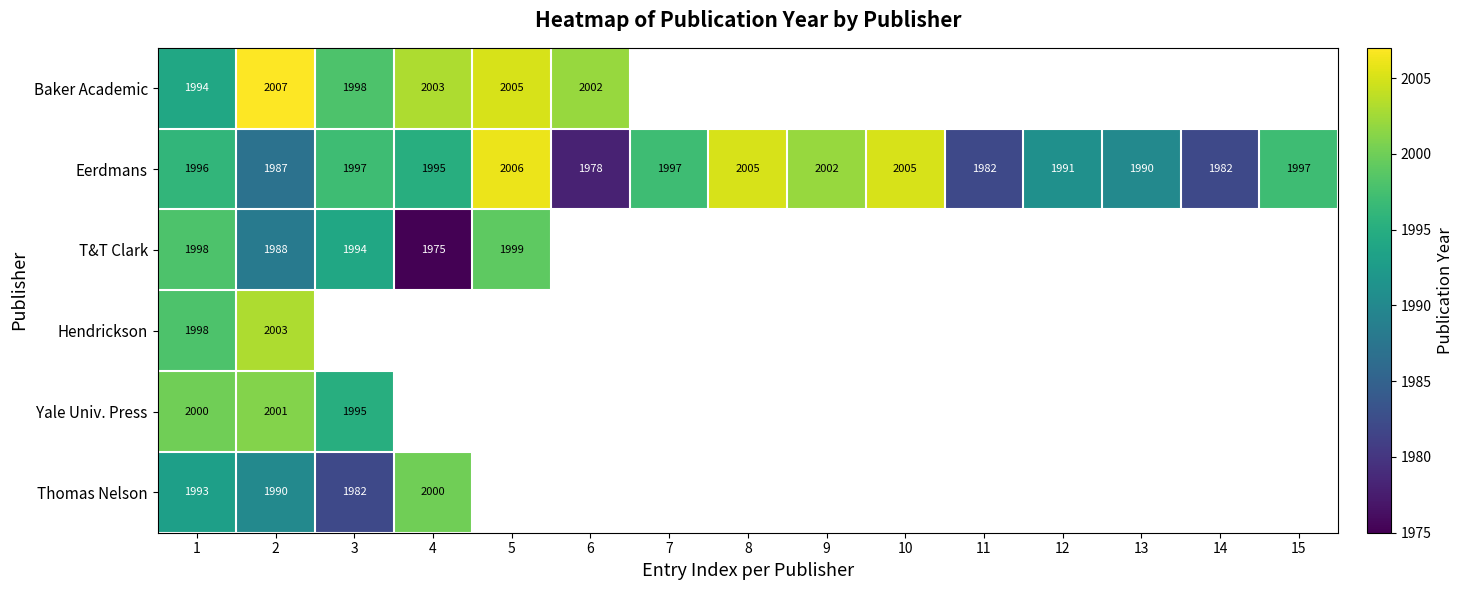

What is the spread (max minus min) of values at 5?

7.0